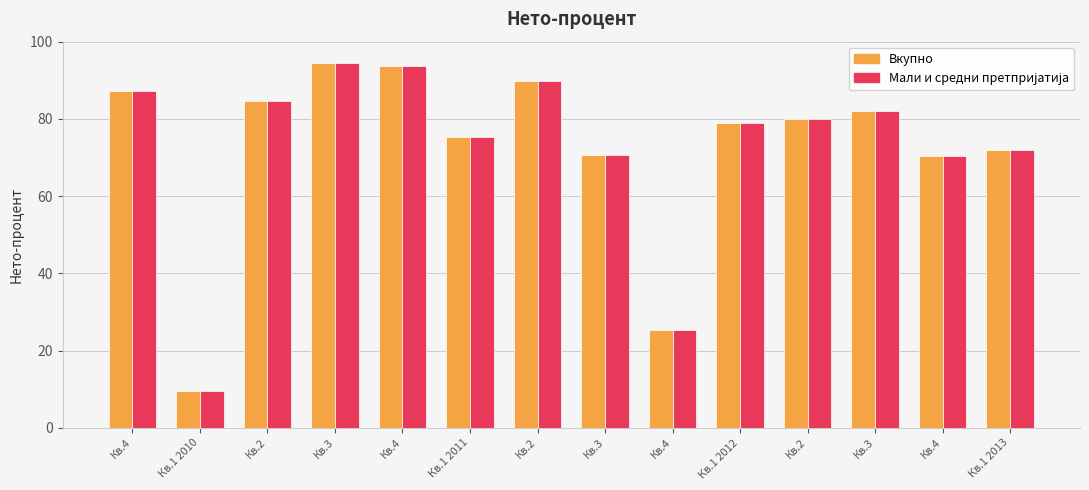

Which series has the widest spread of values?

Вкупно